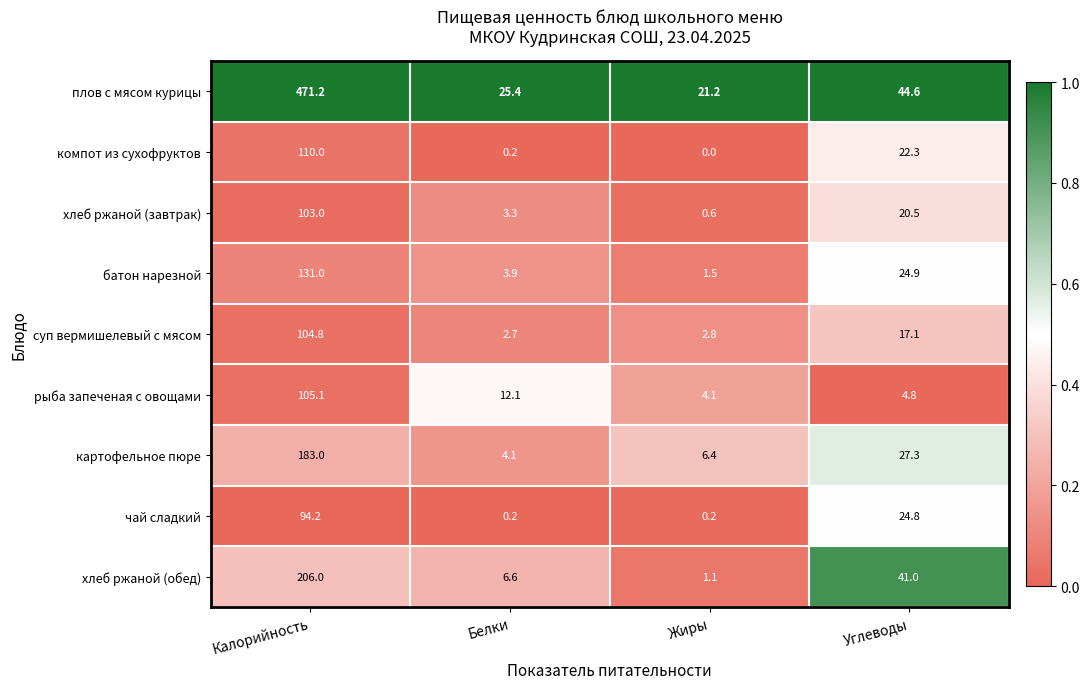

Which series has the widest spread of values?

плов с мясом курицы